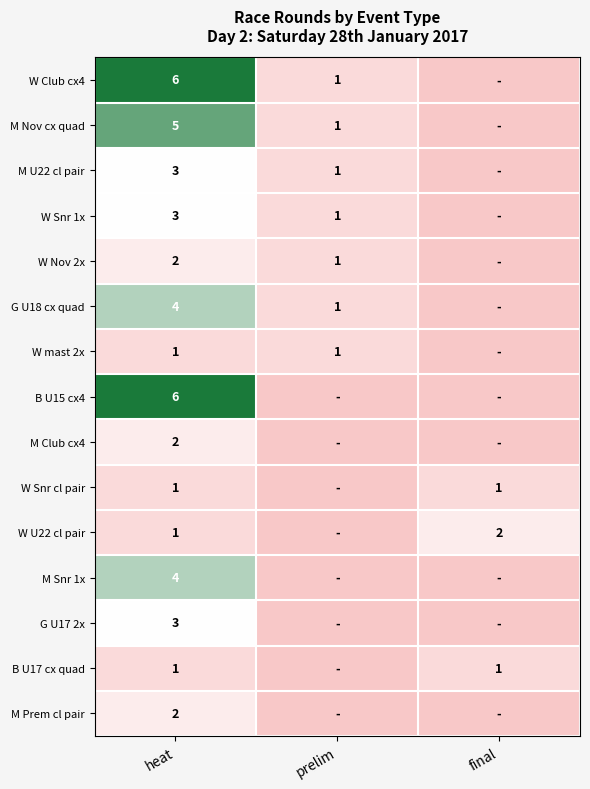

At how many categories does at least one series exceed 3?

1